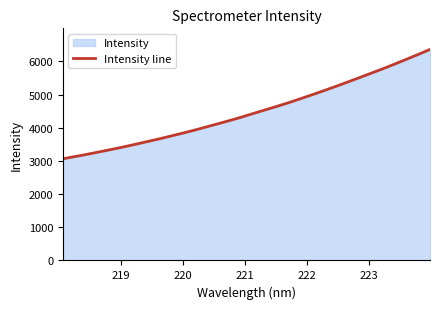

What is the greatest value displayed?

6360.3